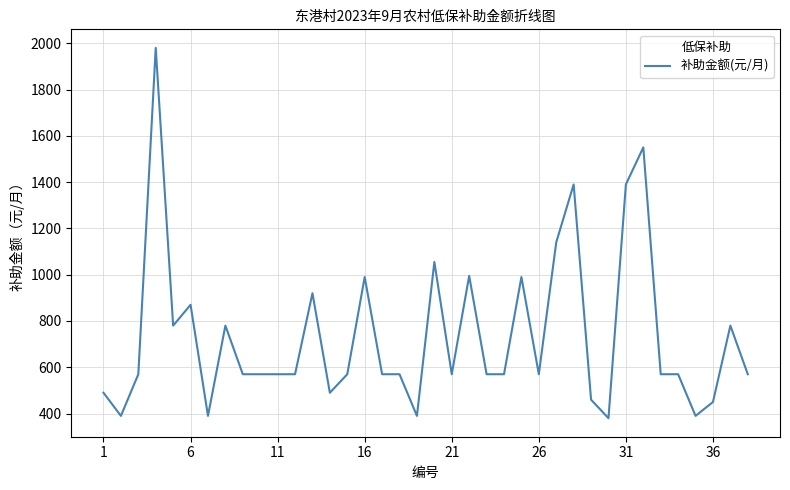

What is the smallest value displayed?

380